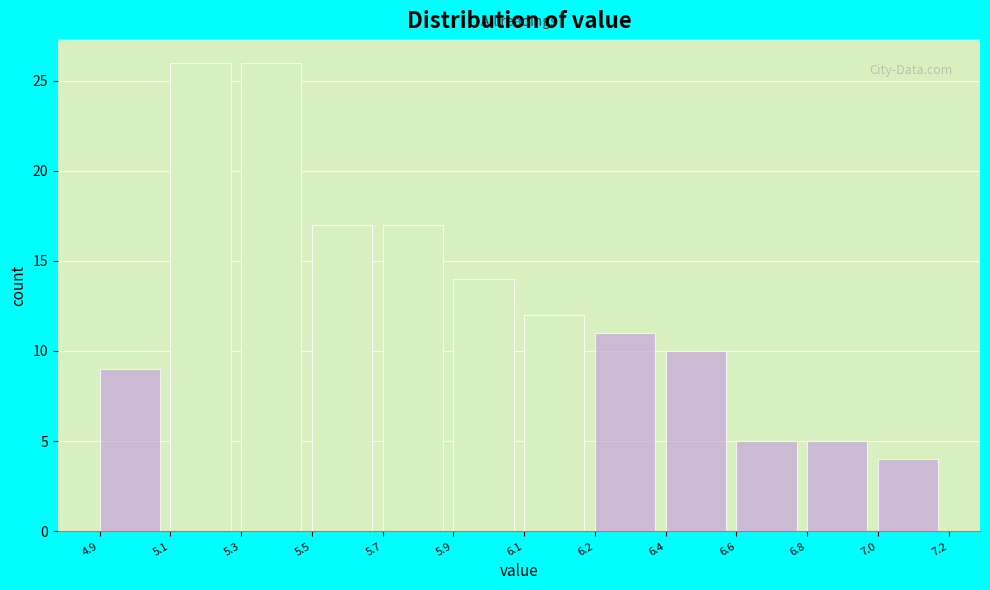

Reading left to right, what are all the values shown in this chart?

9	26	26	17	17	14	12	11	10	5	5	4